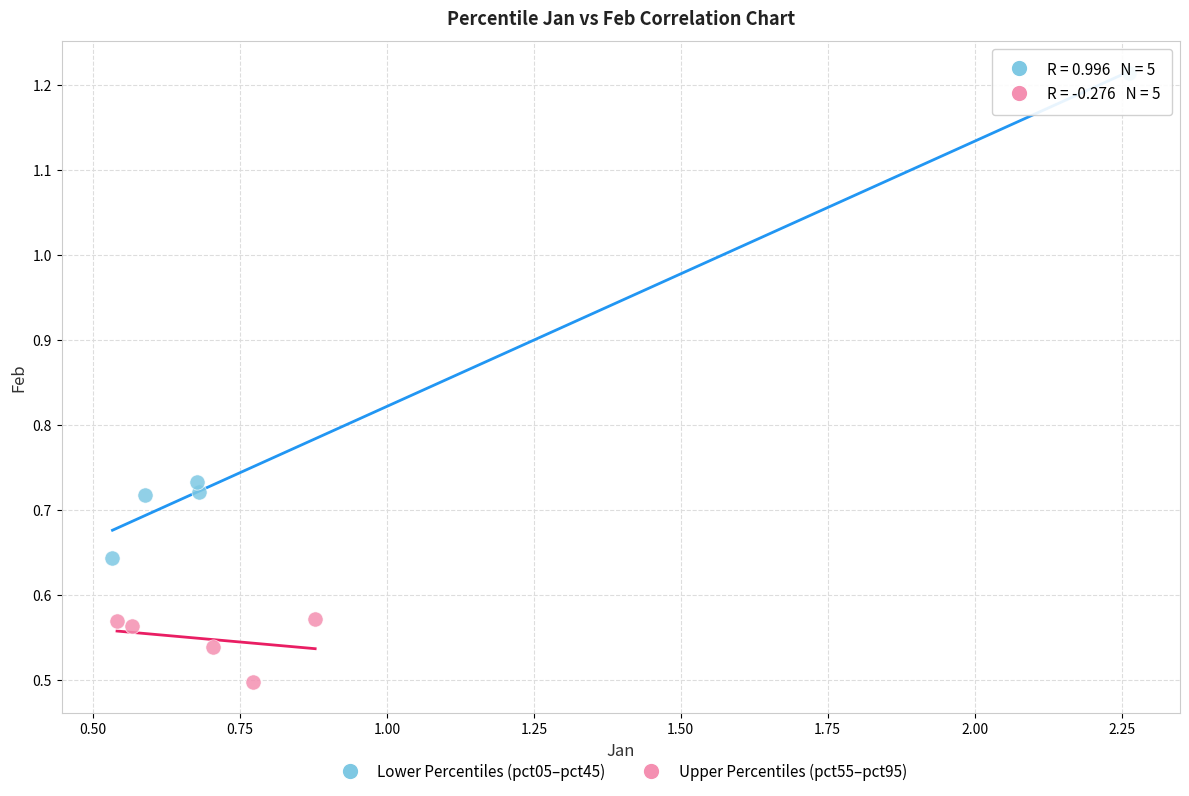

Which series has the widest spread of Y values?

Lower Percentiles (pct05–pct45)